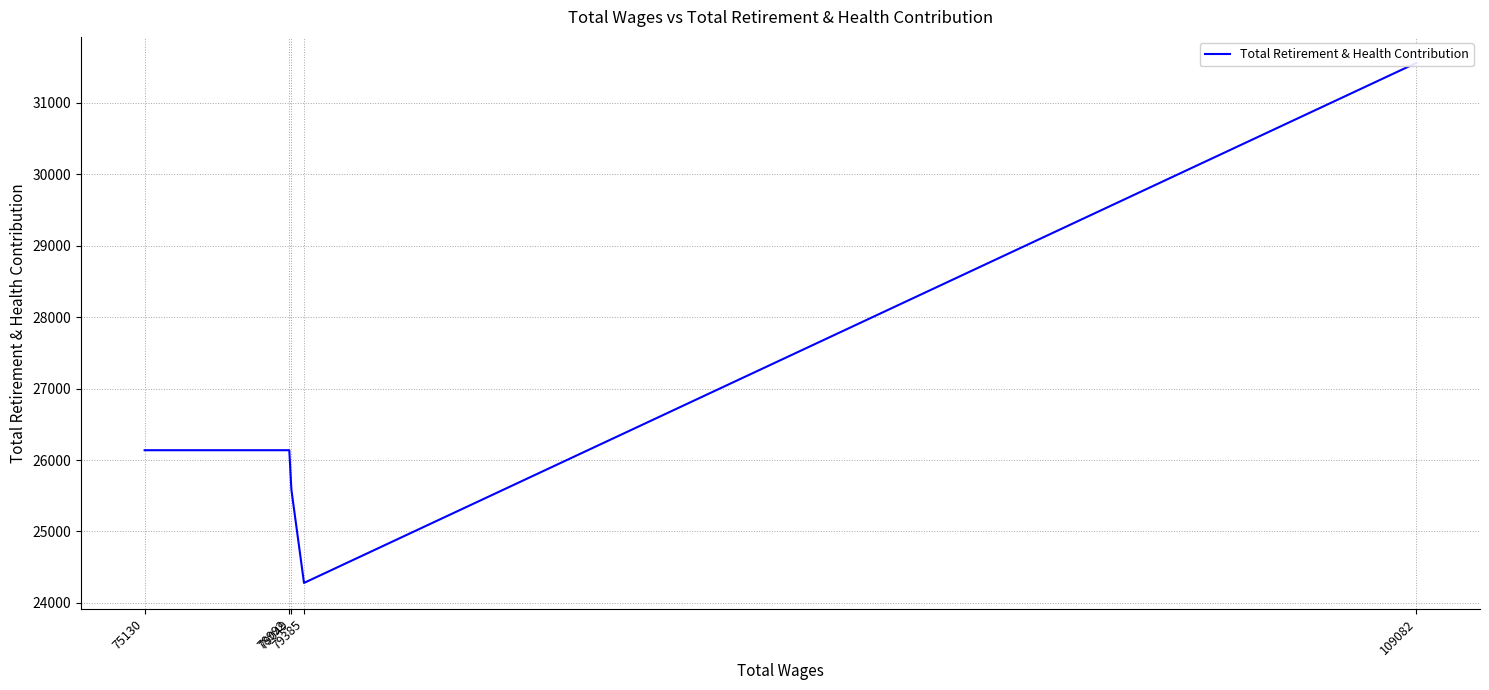

True or false: there are more than 0 points higher than both neighbors.

False